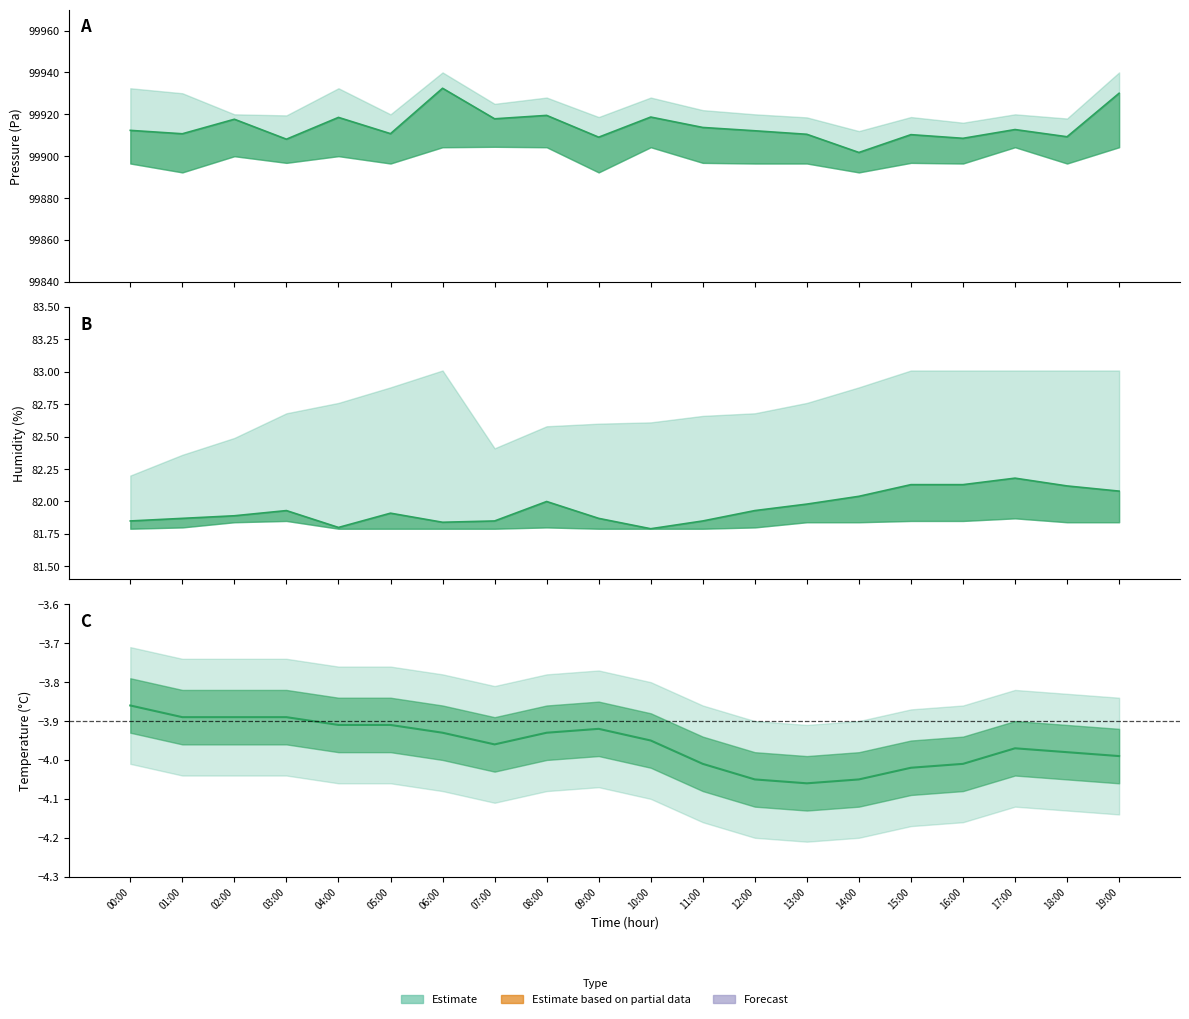

True or false: pressure_upper has a value of 151097.9 at 11:00.

False